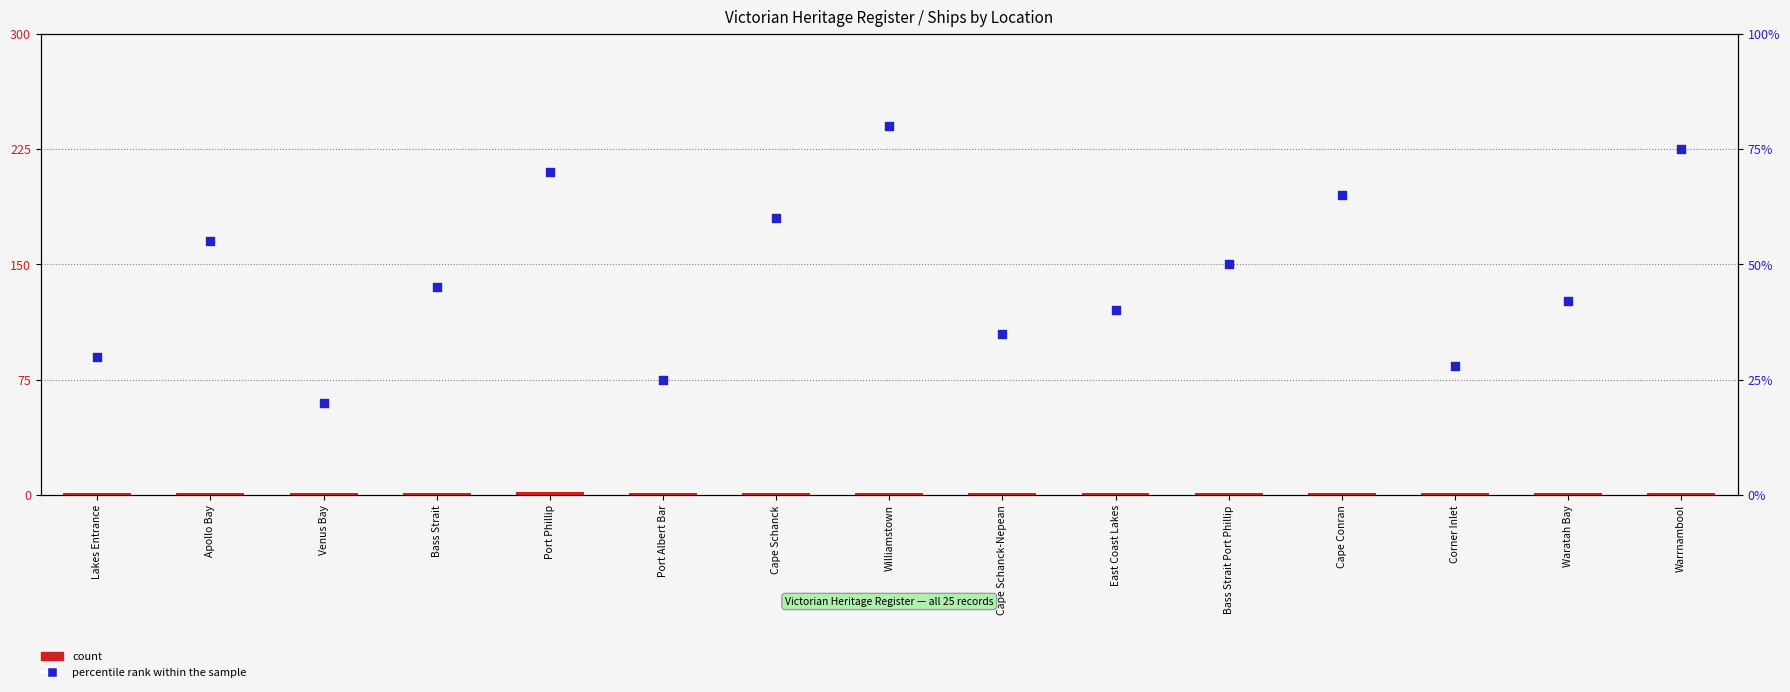

At which category is the sum across all series the highest?

Williamstown